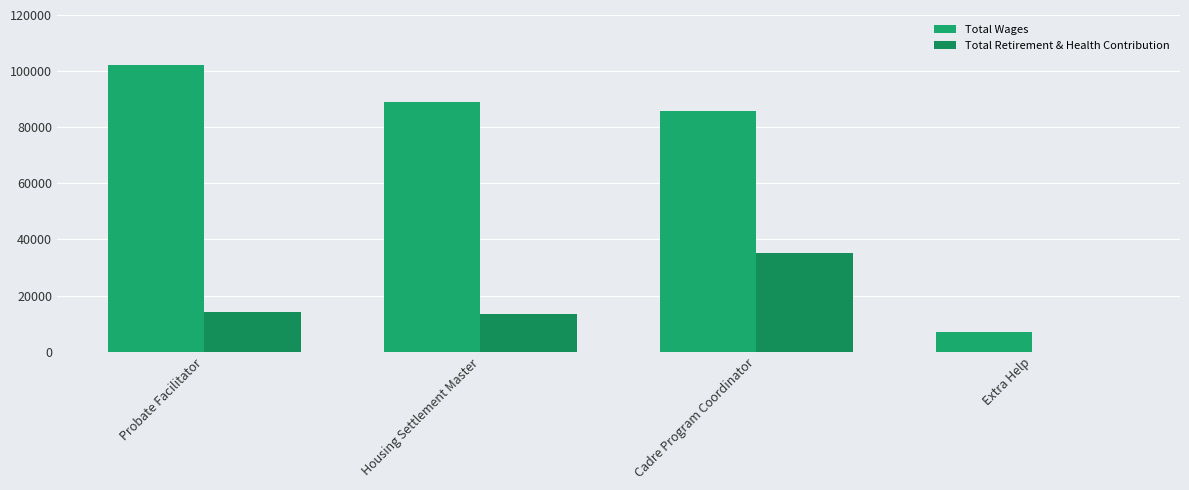

How many positive values does the Total Retirement & Health Contribution series have?

3